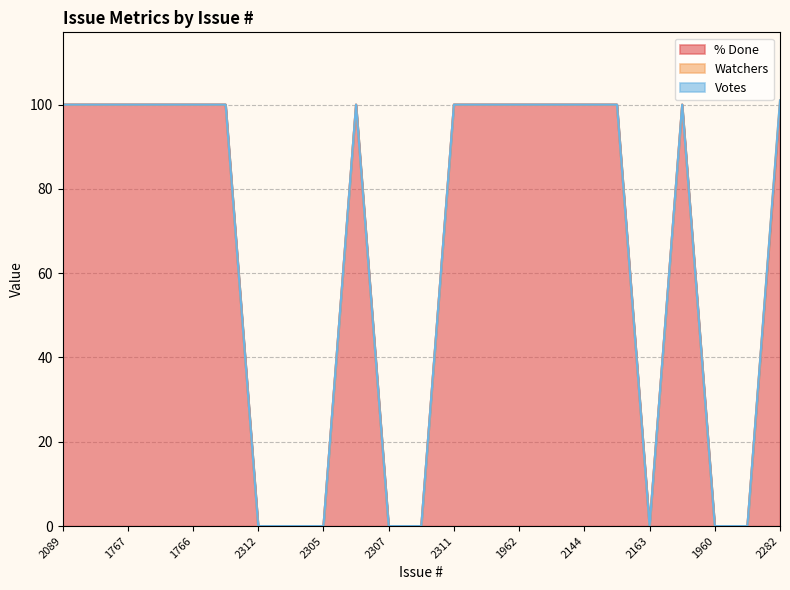

Reading left to right, what are all the values shown in this chart?

% Done: 2089=100	1765=100	1767=100	1764=100	1766=100	1768=100	2312=0	2308=0	2305=0	2306=100	2307=0	2310=0	2311=100	1961=100	1962=100	2281=100	2144=100	2162=100	2163=0	2143=100	1960=0	2309=0	2282=100
Watchers: 2089=0	1765=0	1767=0	1764=0	1766=0	1768=0	2312=0	2308=0	2305=0	2306=0	2307=0	2310=0	2311=0	1961=0	1962=0	2281=0	2144=0	2162=0	2163=0	2143=0	1960=0	2309=0	2282=1
Votes: 2089=0	1765=0	1767=0	1764=0	1766=0	1768=0	2312=0	2308=0	2305=0	2306=0	2307=0	2310=0	2311=0	1961=0	1962=0	2281=0	2144=0	2162=0	2163=0	2143=0	1960=0	2309=0	2282=0